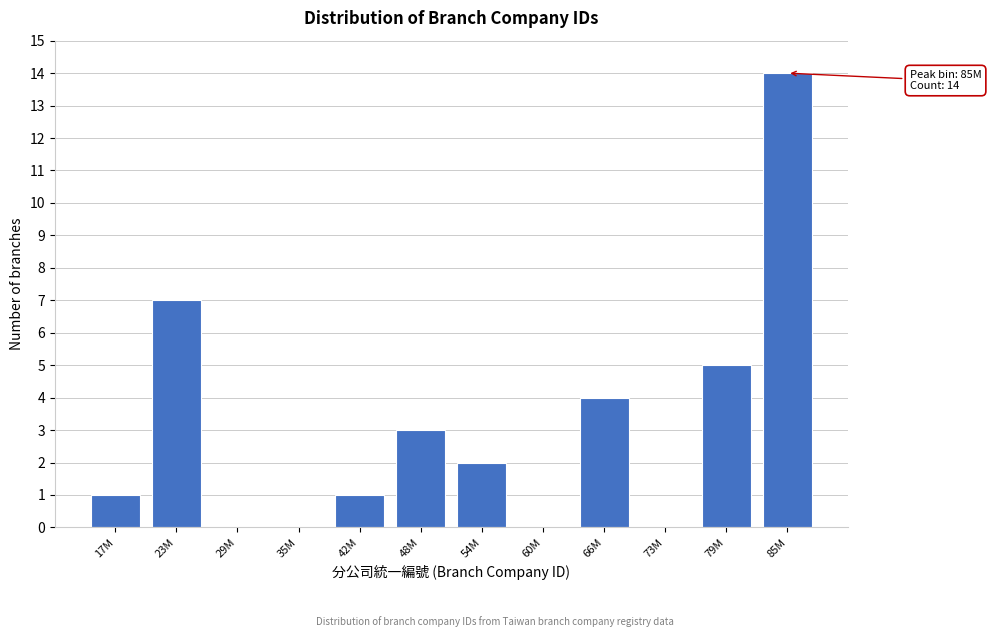

Reading left to right, extract all data points from this chart.

17M=1	23M=7	29M=0	35M=0	42M=1	48M=3	54M=2	60M=0	66M=4	73M=0	79M=5	85M=14